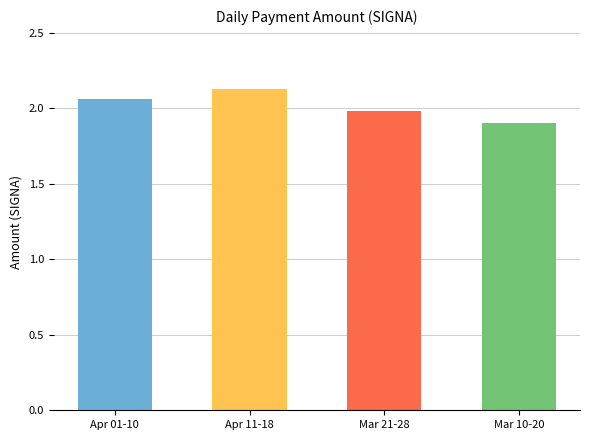

What is the smallest value displayed?

1.9